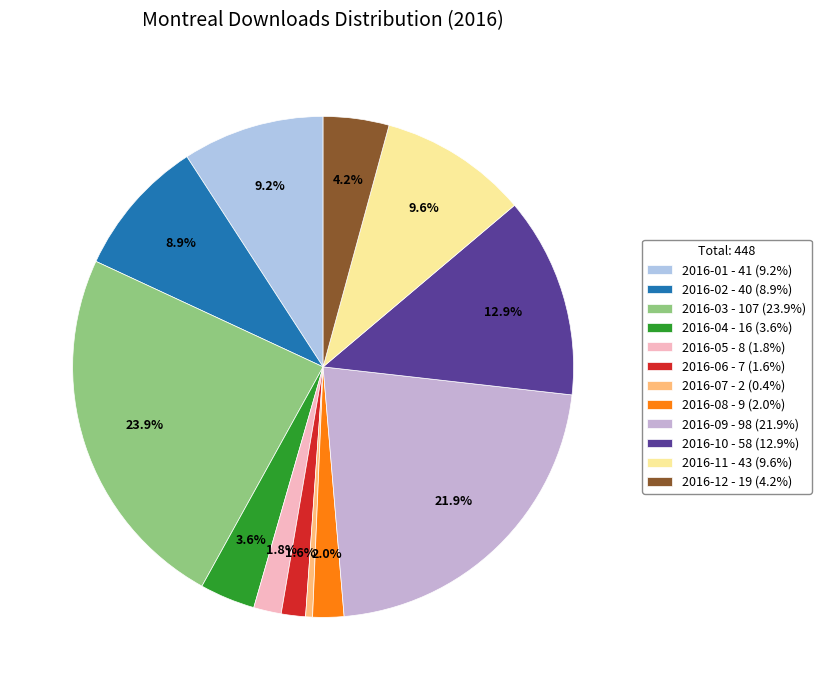

To the nearest percent, what portion does 2016-05 represent?

2%